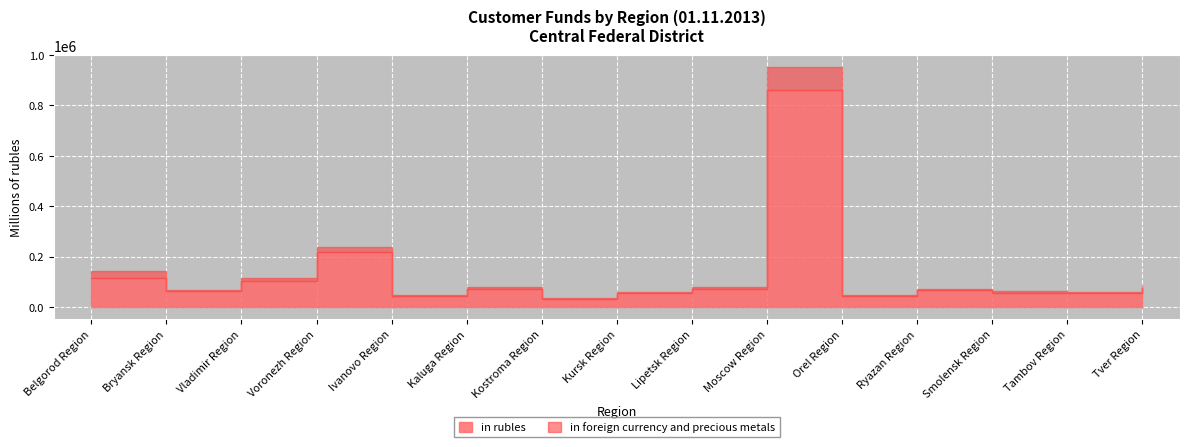

Where is the first local minimum for in foreign currency and precious metals?

Bryansk Region